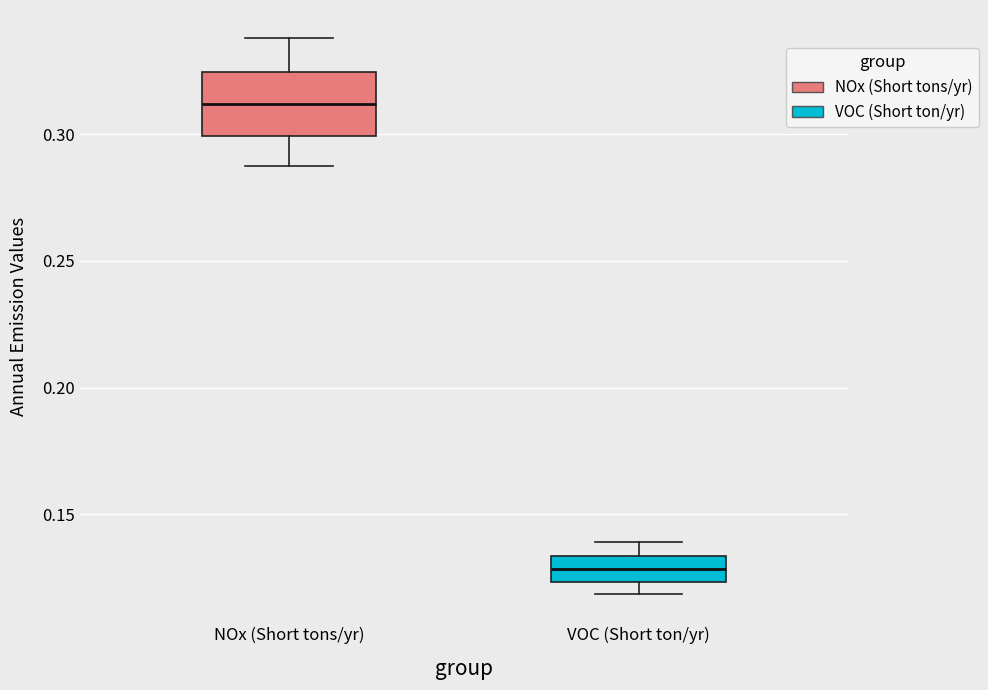

Reading left to right, read every box against the y-axis: the position of its median line, the range the box covers, and the ends of its whiskers. The values are not printed on the chart, so give them approximately, as read against the axis.

NOx (Short tons/yr): median 0.310, box 0.300 to 0.325, whiskers 0.290 to 0.340
VOC (Short ton/yr): median 0.130, box 0.125 to 0.135, whiskers 0.120 to 0.140